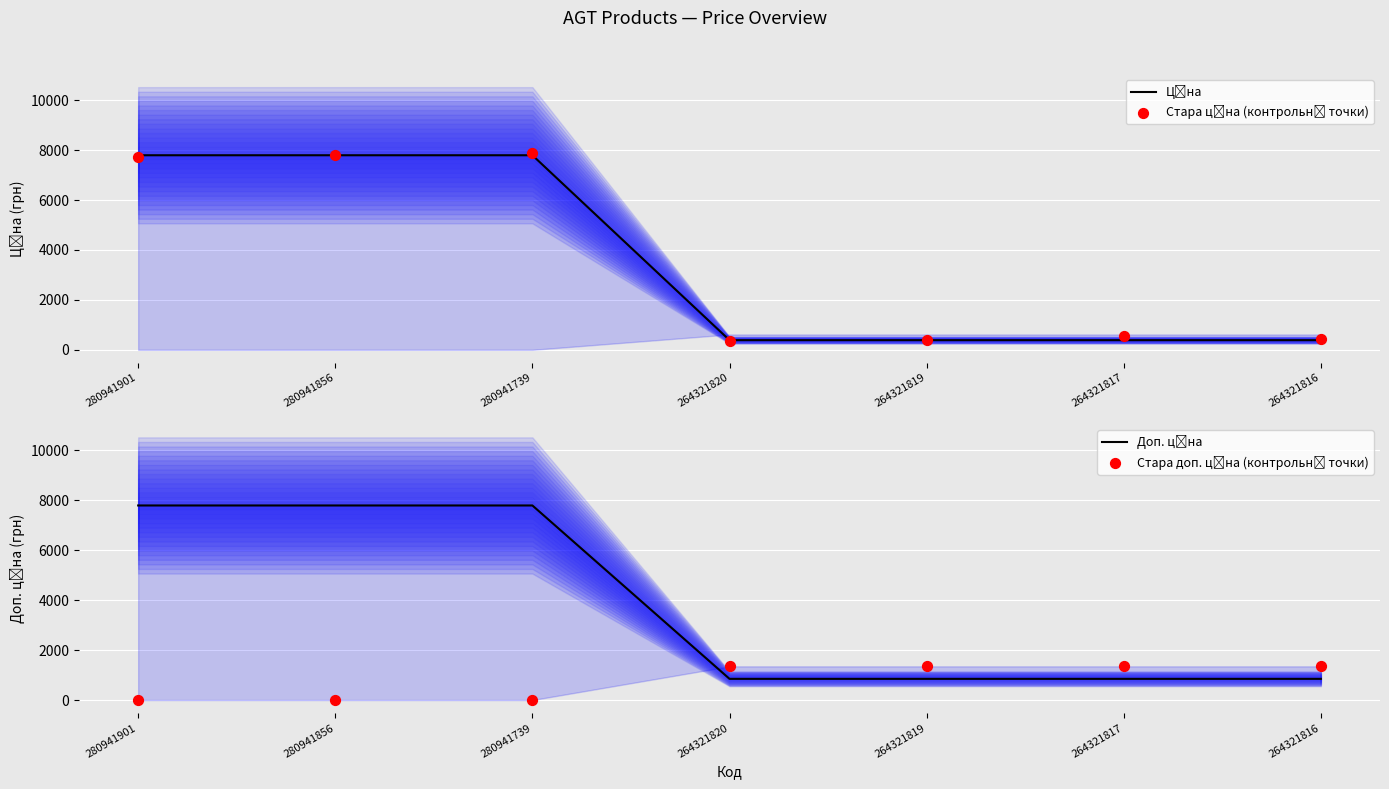

At how many categories does at least one series exceed 338?

7